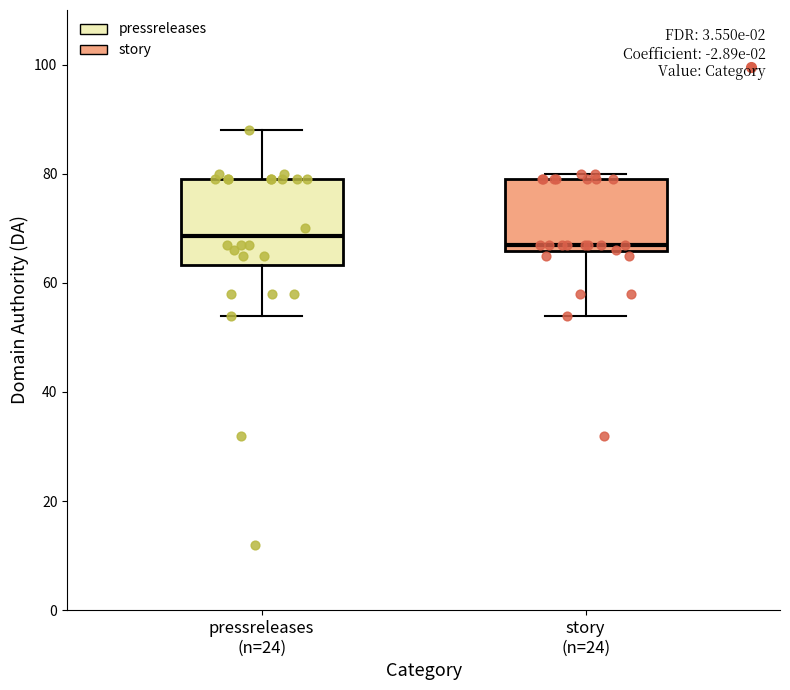

Where is the lower edge of the box for story (n=24) on the y-axis? The values are not printed on the chart, so give them approximately, as read against the axis.

66